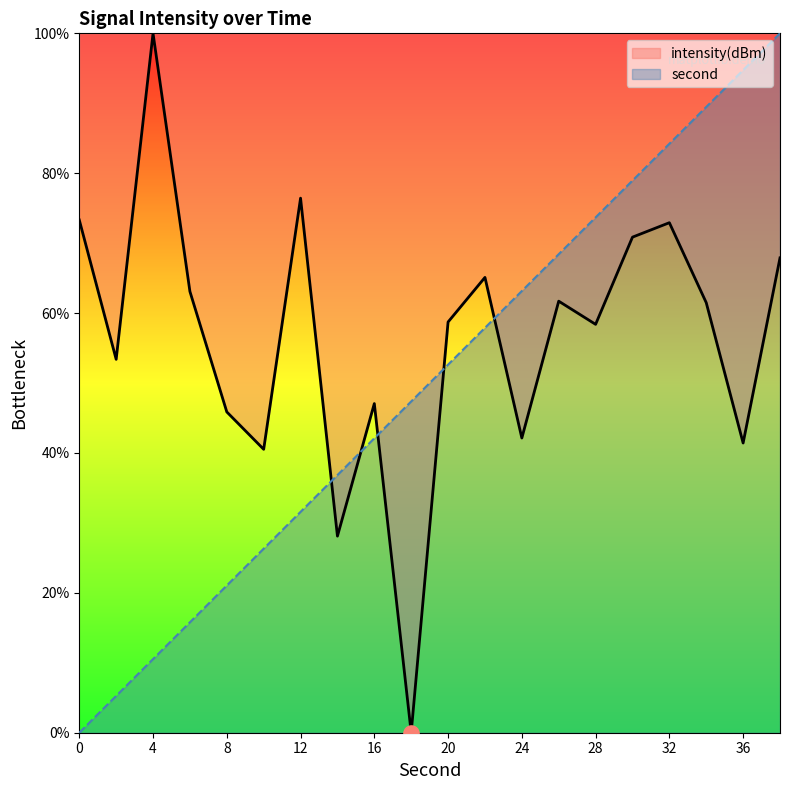

Which series has the largest Y range (max minus min)?

second